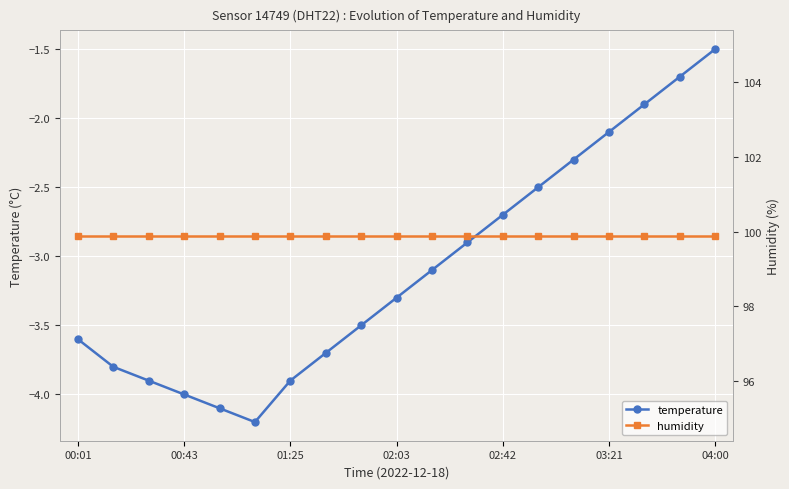

List the series in order of their overall mean, highest first.

humidity, temperature